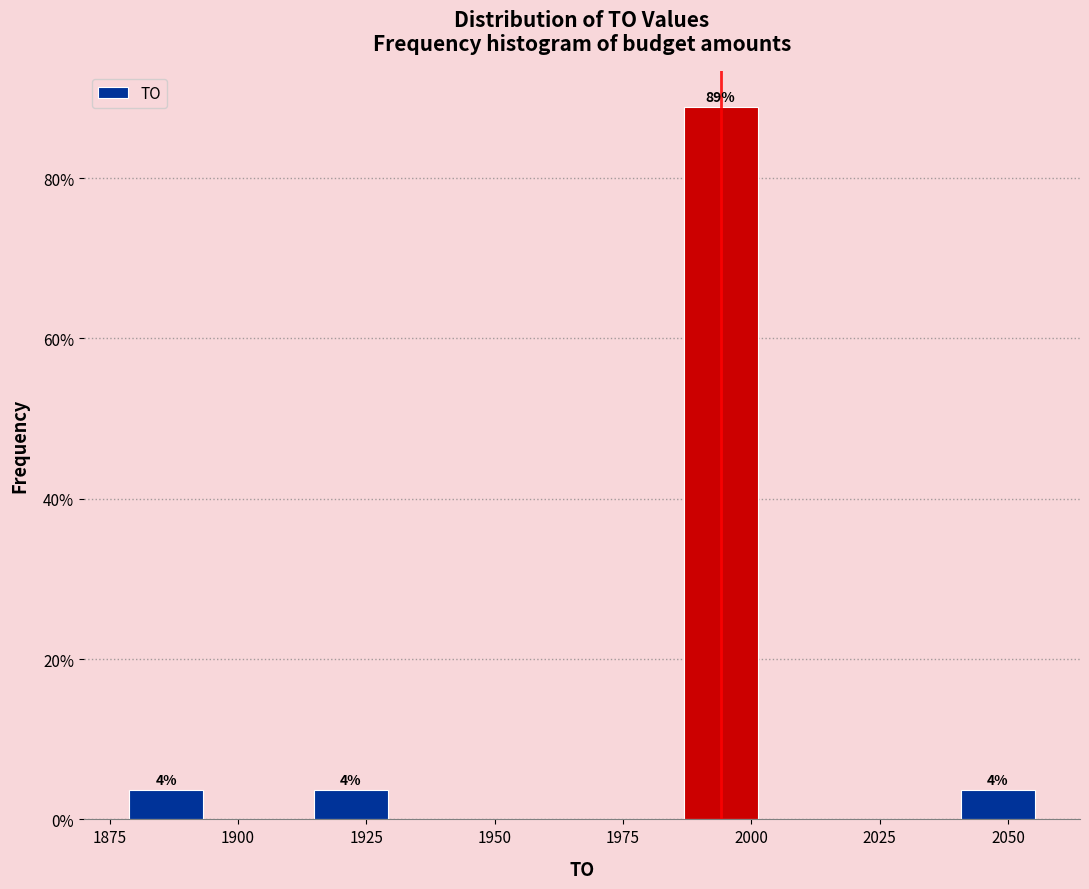

Around what value on the x-axis is the tallest bar? Give the approximate position of its centre, as read against the axis.

1995